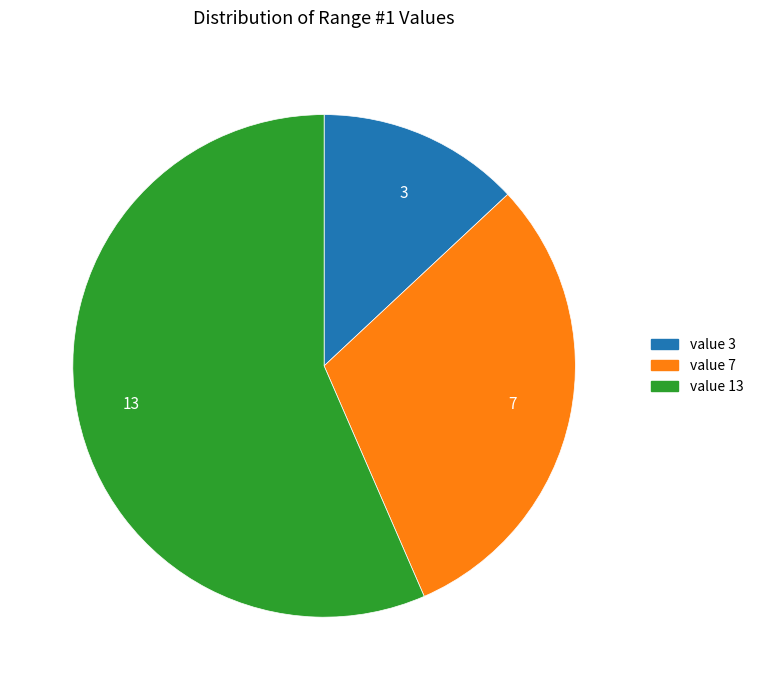

Is there a majority slice in this chart?

Yes